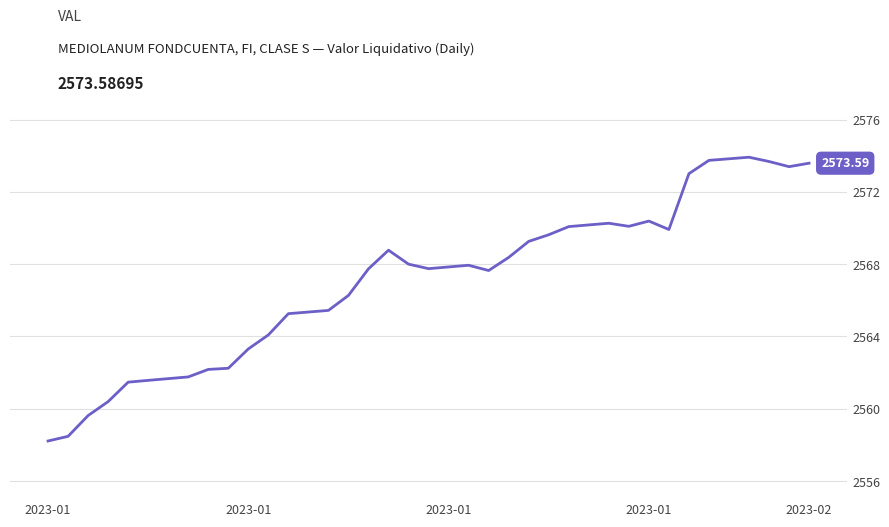

How many lines are shown in the chart?

1